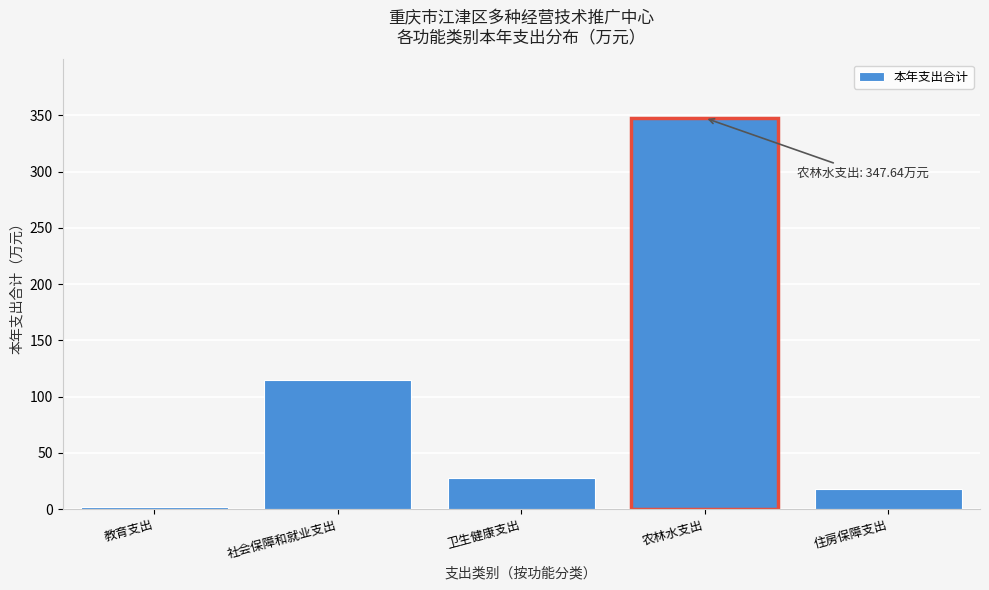

Reading left to right, list all the values displayed in this chart.

2.2	114.4	27.6	347.6	18.0